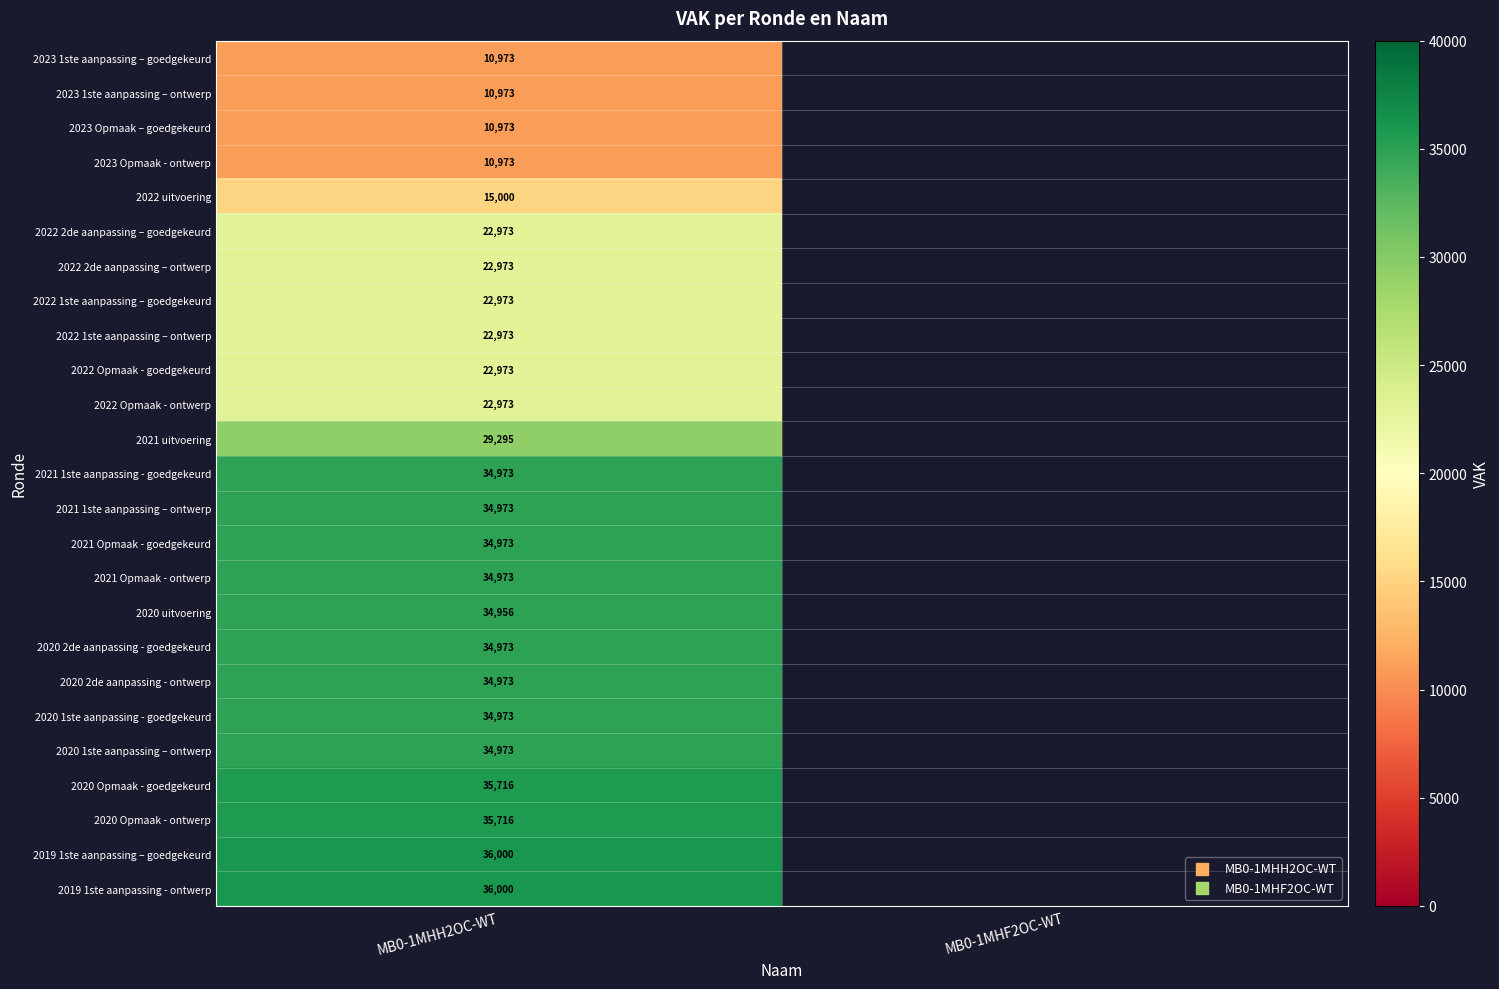

Is the value of 2020 2de aanpassing - goedgekeurd at MB0-1MHH2OC-WT greater than the value of 2020 Opmaak - ontwerp at MB0-1MHH2OC-WT?

No